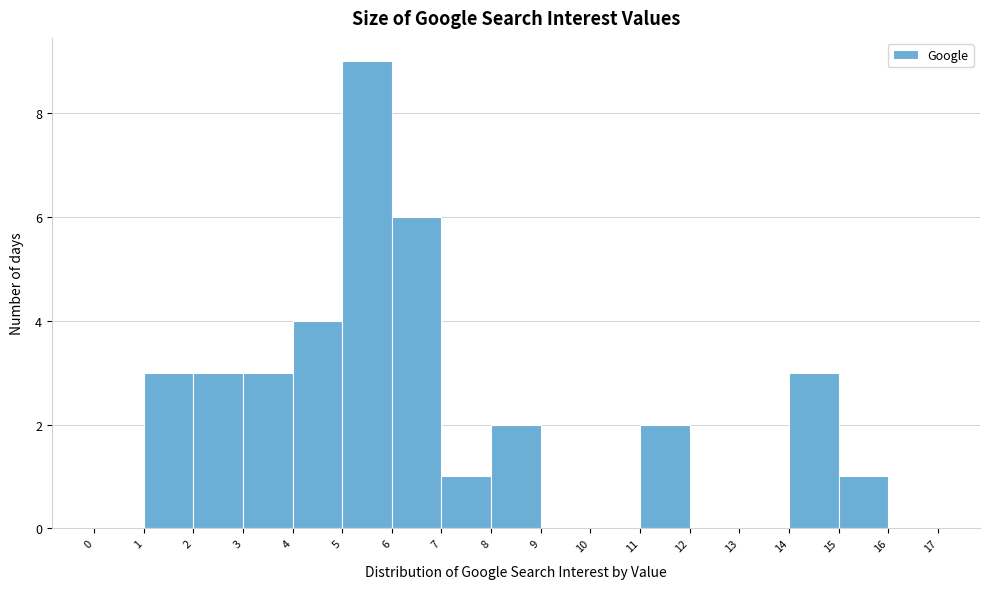

Reading left to right, transcribe this chart: for each bar, give the range it covers on the x-axis and its height. The values are not printed on the chart, so give them approximately, as read against the axis.

0 to 1: 0
1 to 2: 3
2 to 3: 3
3 to 4: 3
4 to 5: 4
5 to 6: 9
6 to 7: 6
7 to 8: 1
8 to 9: 2
9 to 10: 0
10 to 11: 0
11 to 12: 2
12 to 13: 0
13 to 14: 0
14 to 15: 3
15 to 16: 1
16 to 17: 0